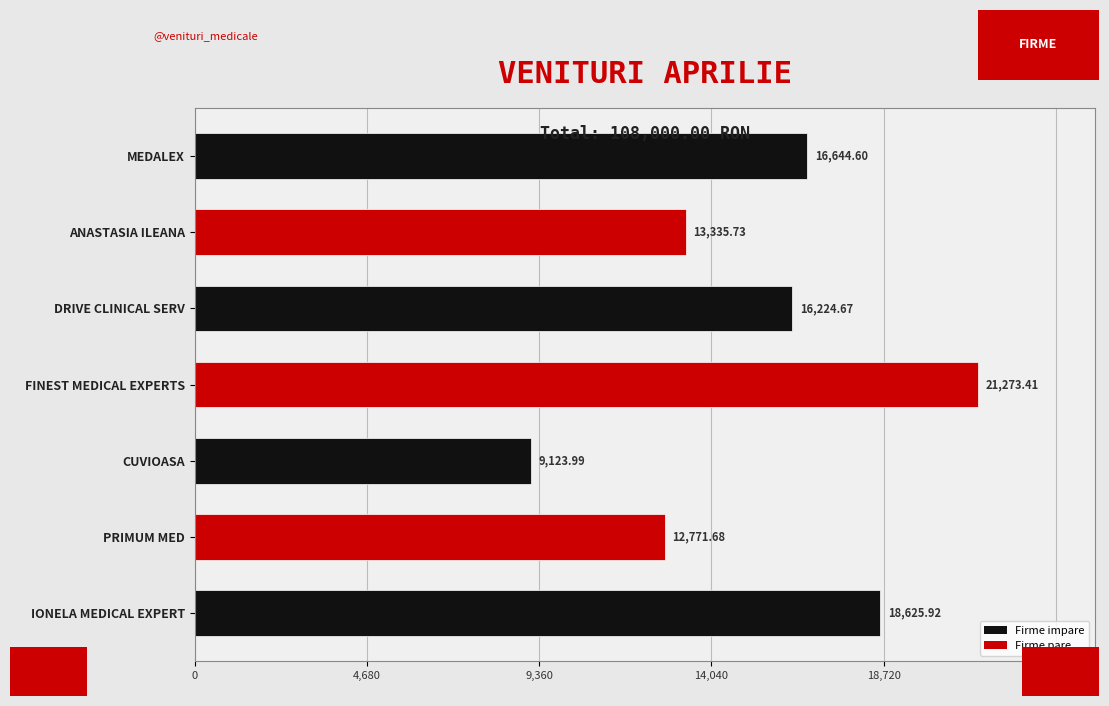

Where is the data nearest to the value 15198?

DRIVE CLINICAL SERV